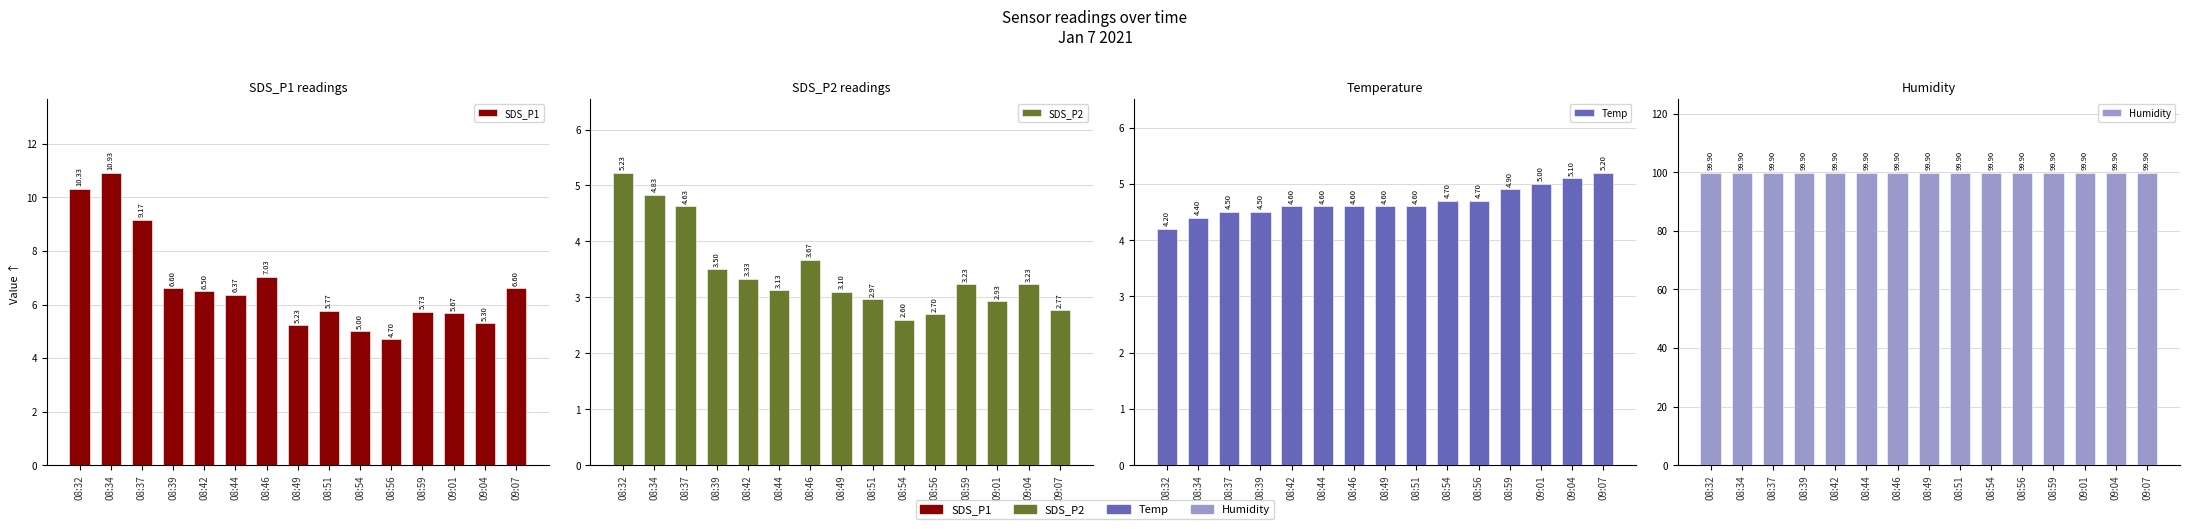

True or false: Humidity has a value of 99.9 at 09:01.

True